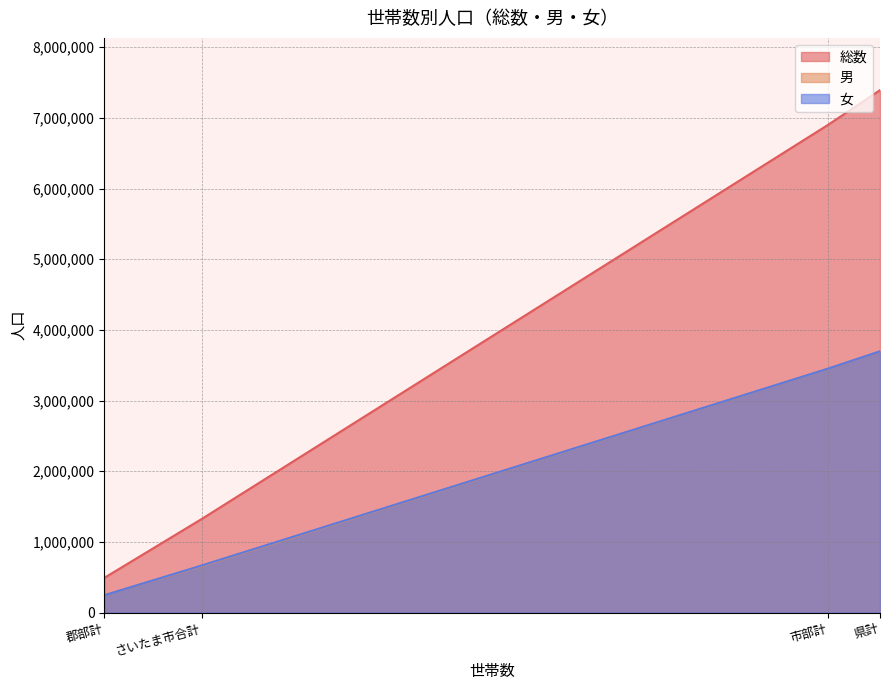

Which series has the largest range (max minus min)?

総数